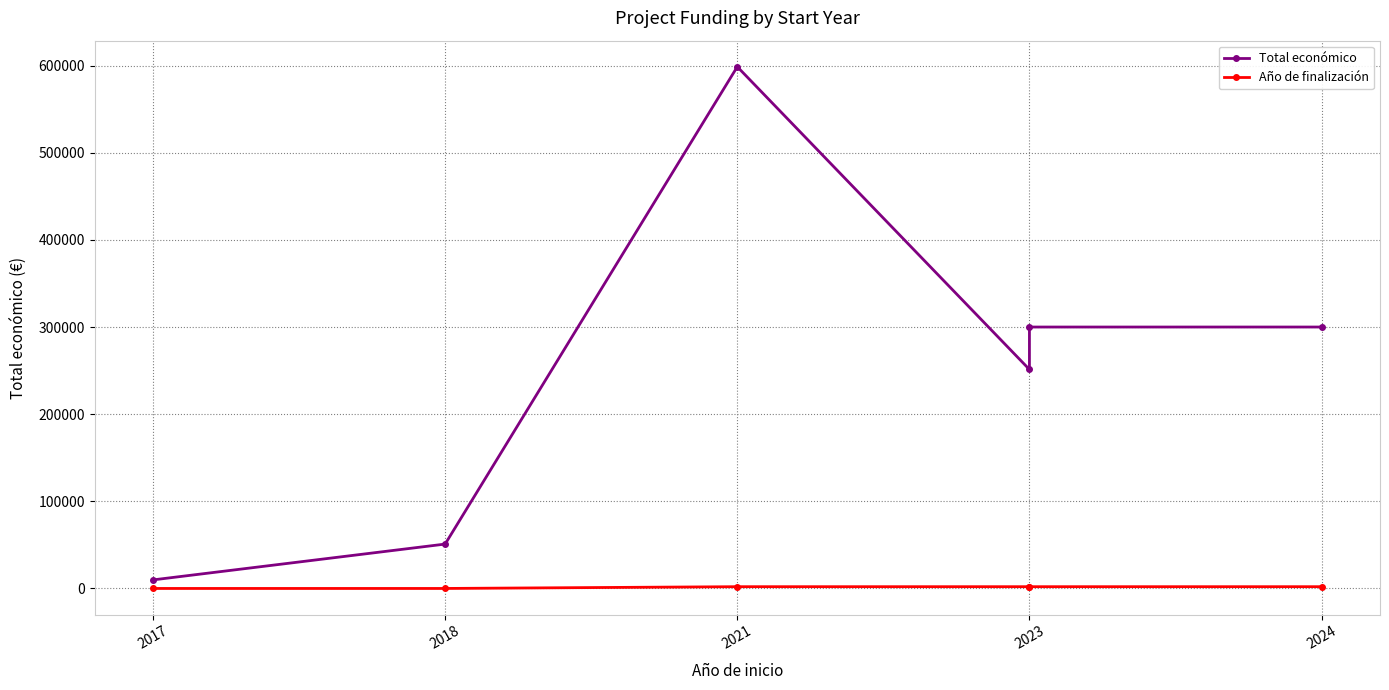

At how many categories does at least one series exceed 102380?

4